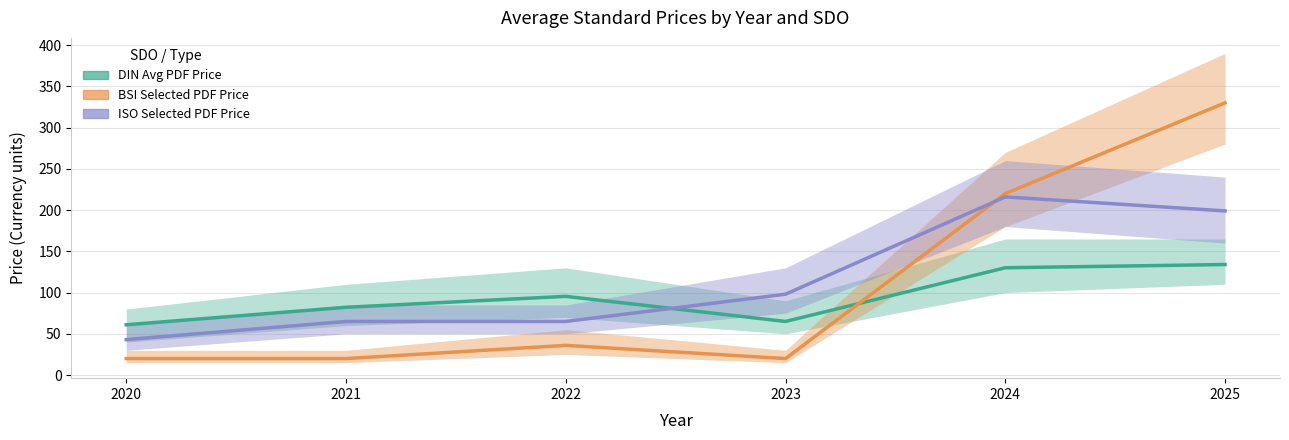

In ISO Selected PDF Price, how many points are higher than both neighbors (excluding endpoints)?

1